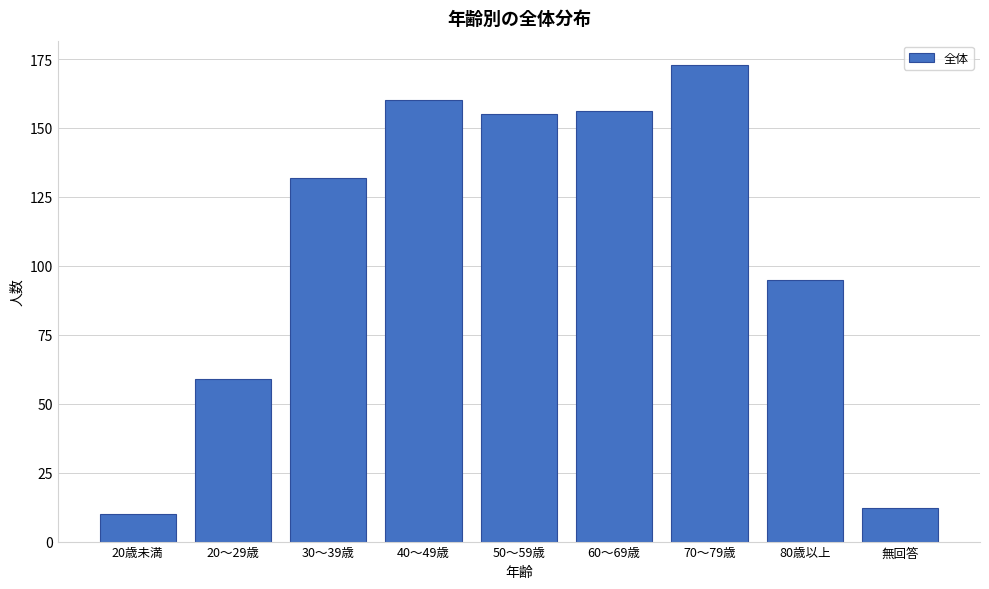

Reading left to right, extract all data points from this chart.

20歳未満=10	20～29歳=59	30～39歳=132	40～49歳=160	50～59歳=155	60～69歳=156	70～79歳=173	80歳以上=95	無回答=12